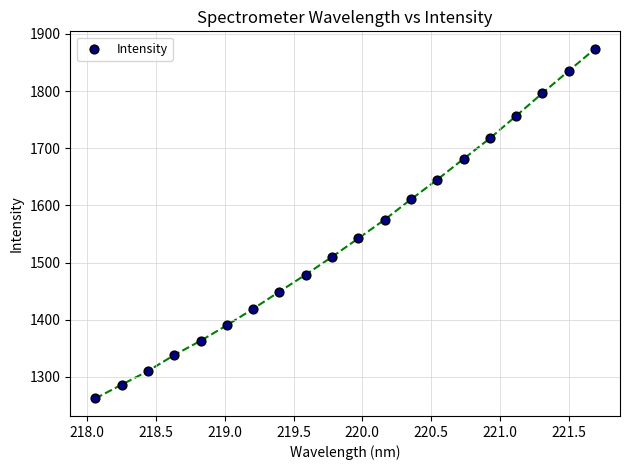

What Y value in the scatter plot is closest to 1568?

1575.0